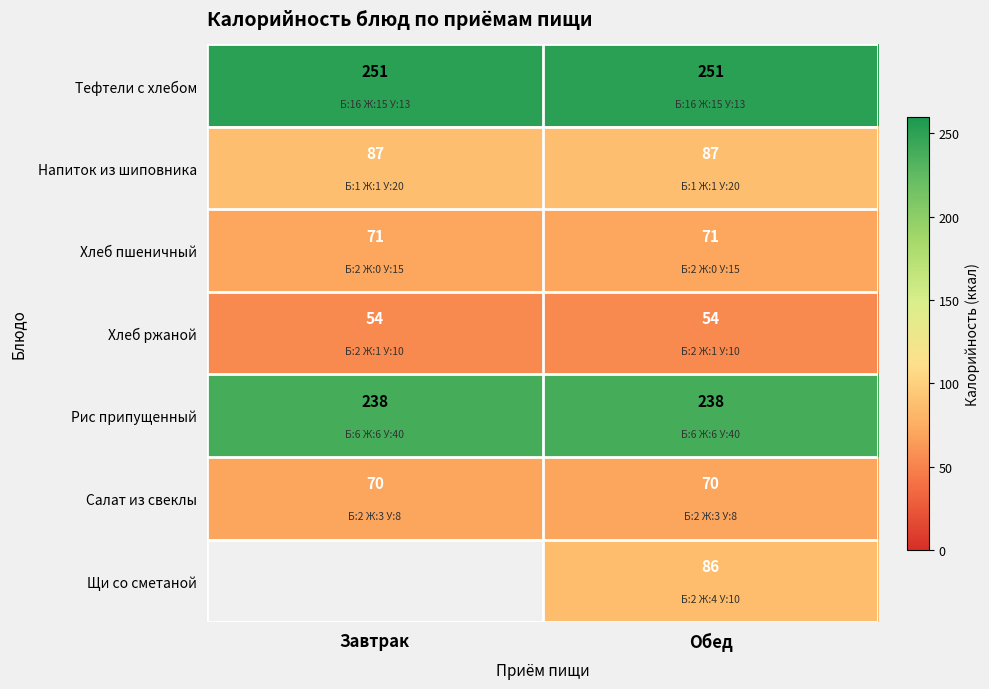

The value of Хлеб пшеничный at Завтрак is 125. True or false?

False